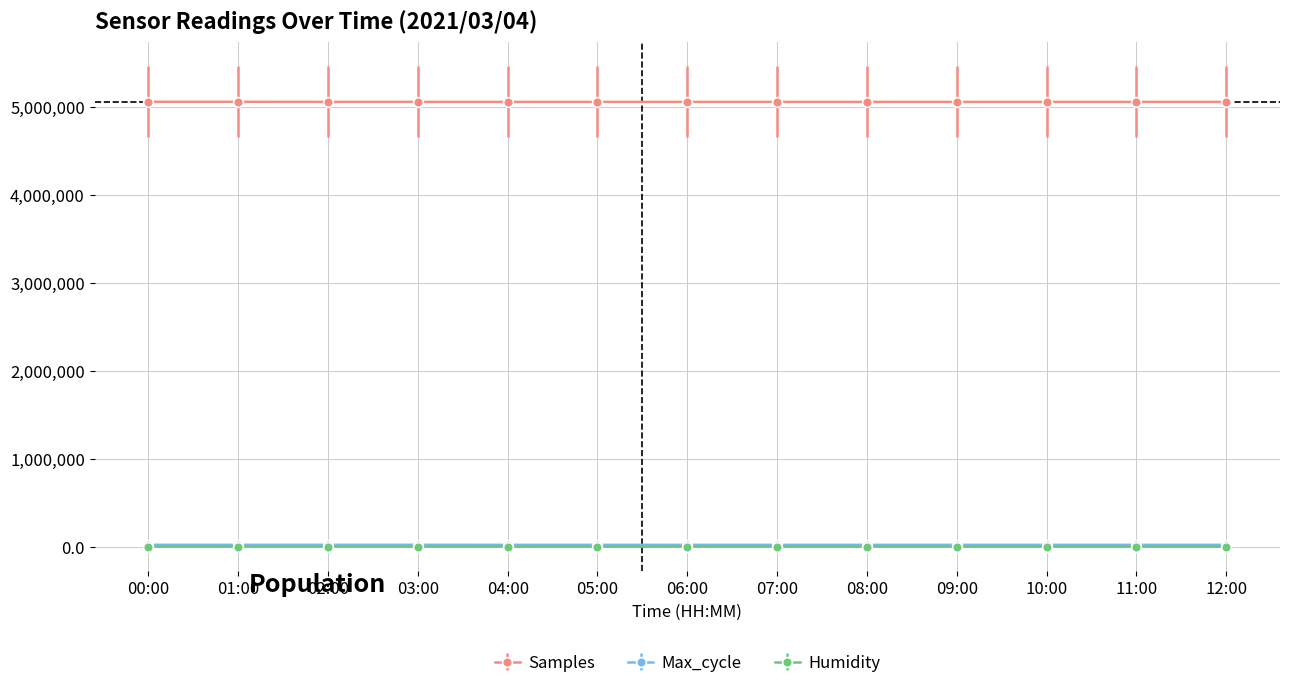

What is the difference between the Samples values at 02:00 and 04:00?

535.0